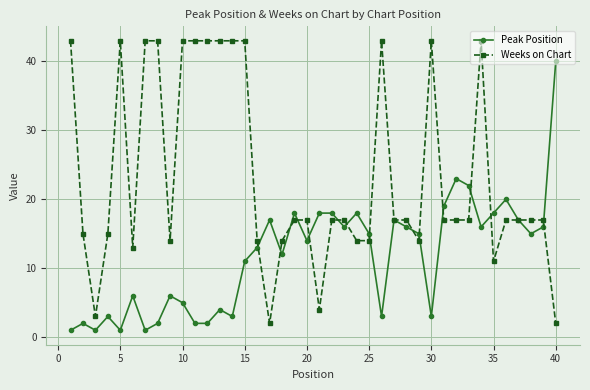

Which series has the widest spread of values?

Weeks on Chart